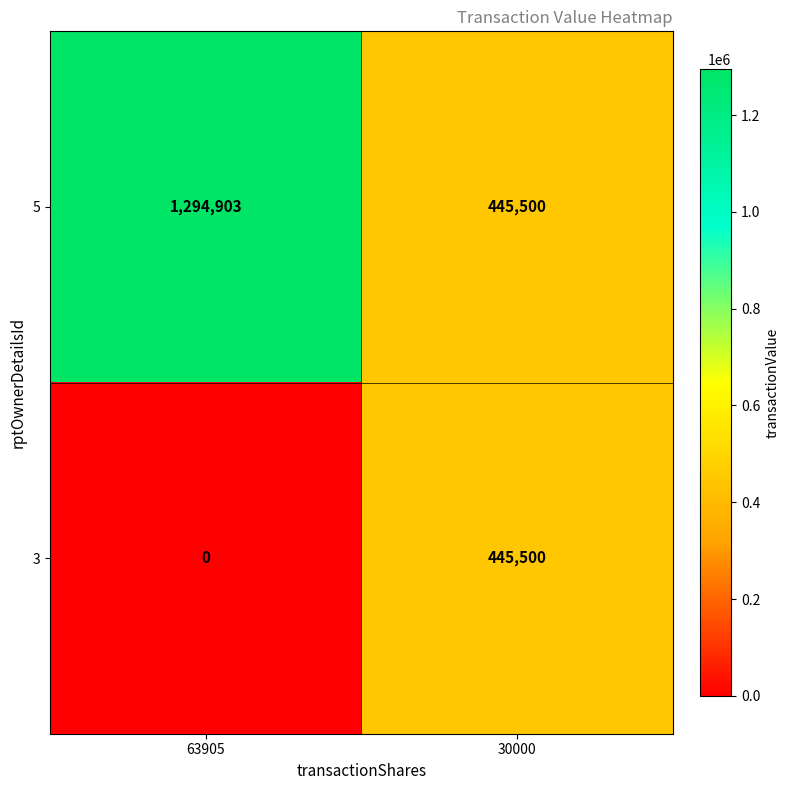

Reading right to left, what are all the values shown in this chart?

5: 445500	1294903
3: 445500	0